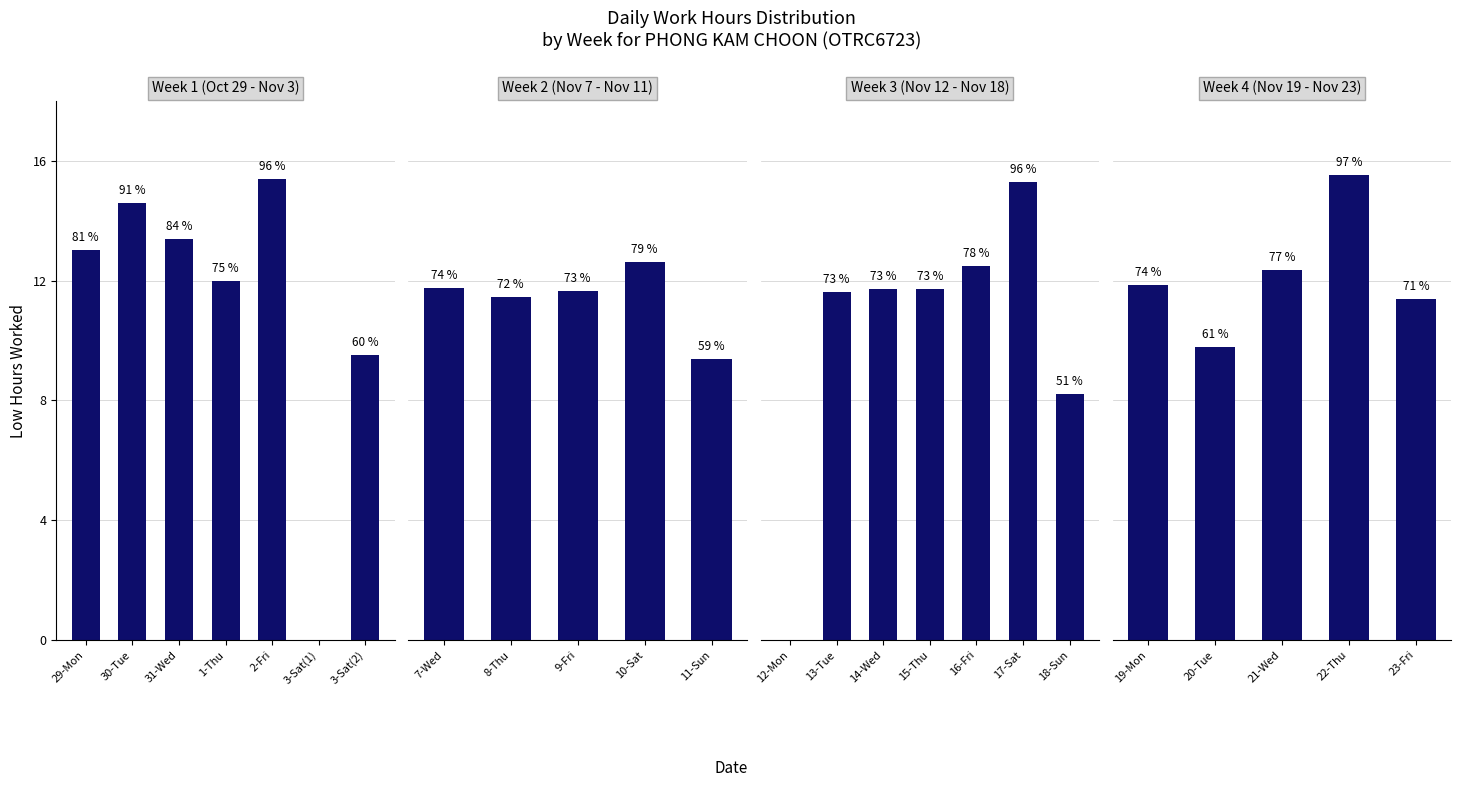

What is the average value?

12.2